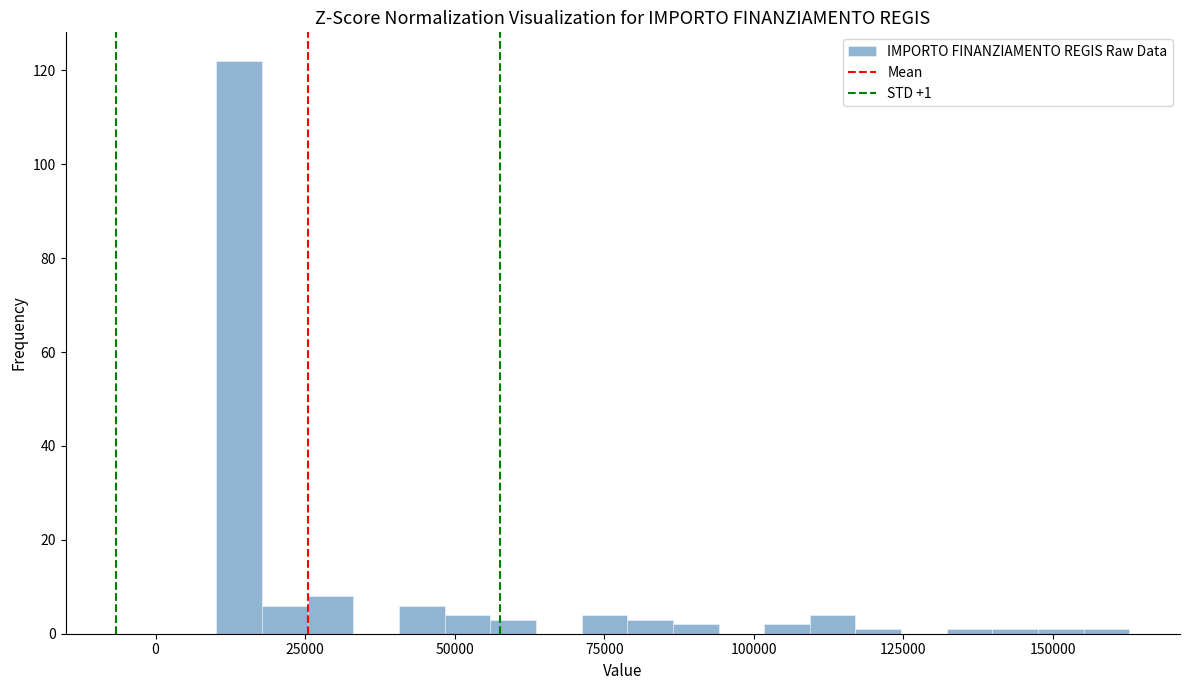

Around what value on the x-axis is the tallest bar? Give the approximate position of its centre, as read against the axis.

15000